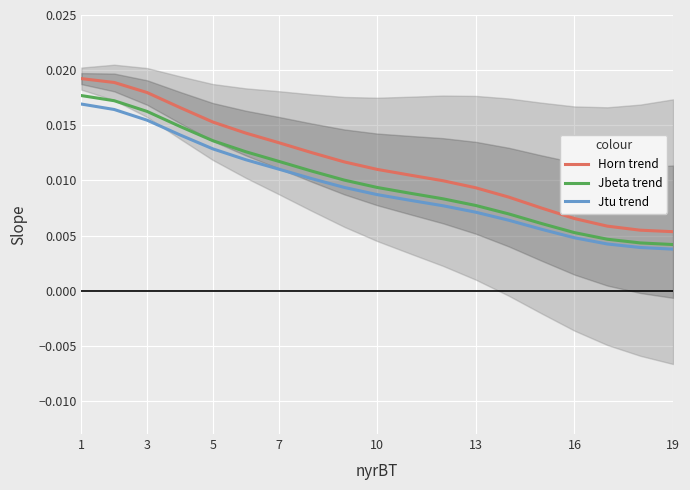

What are all the series names shown in the legend?

Horn trend, Jbeta trend, Jtu trend